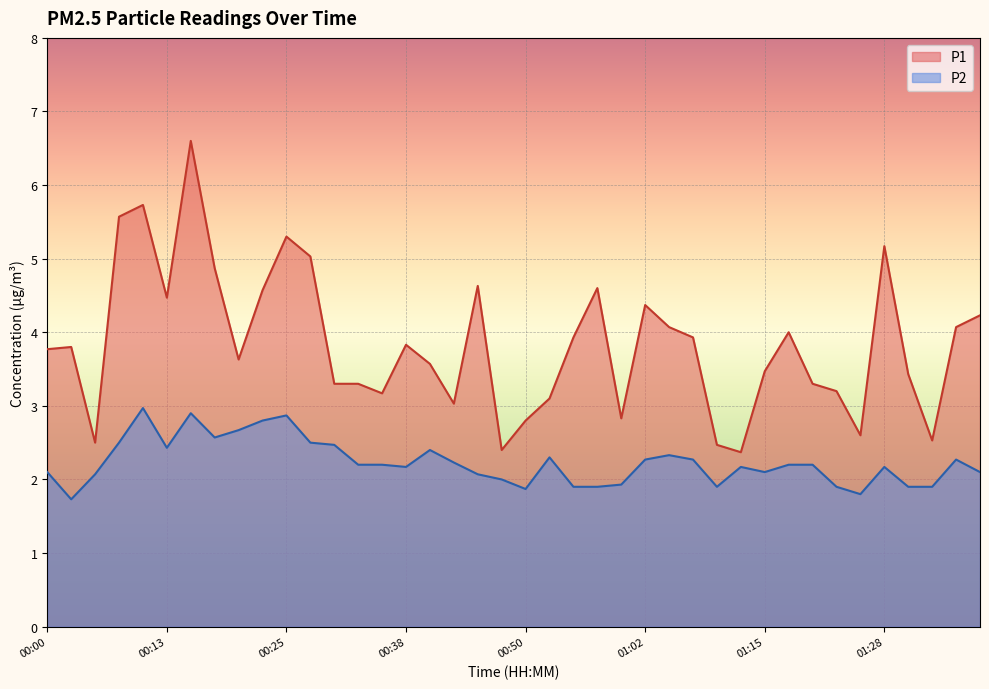

What position from the right is 01:28?

5